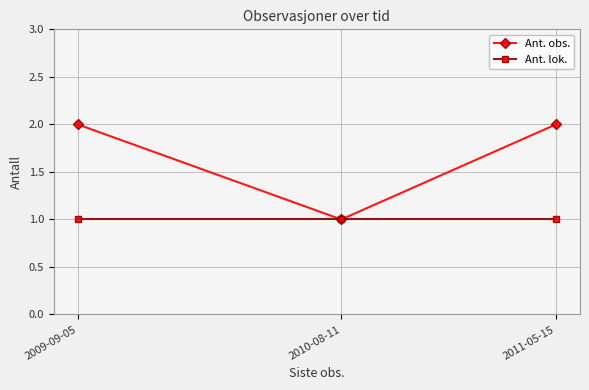

What is the lowest value of the Ant. lok. series?

1